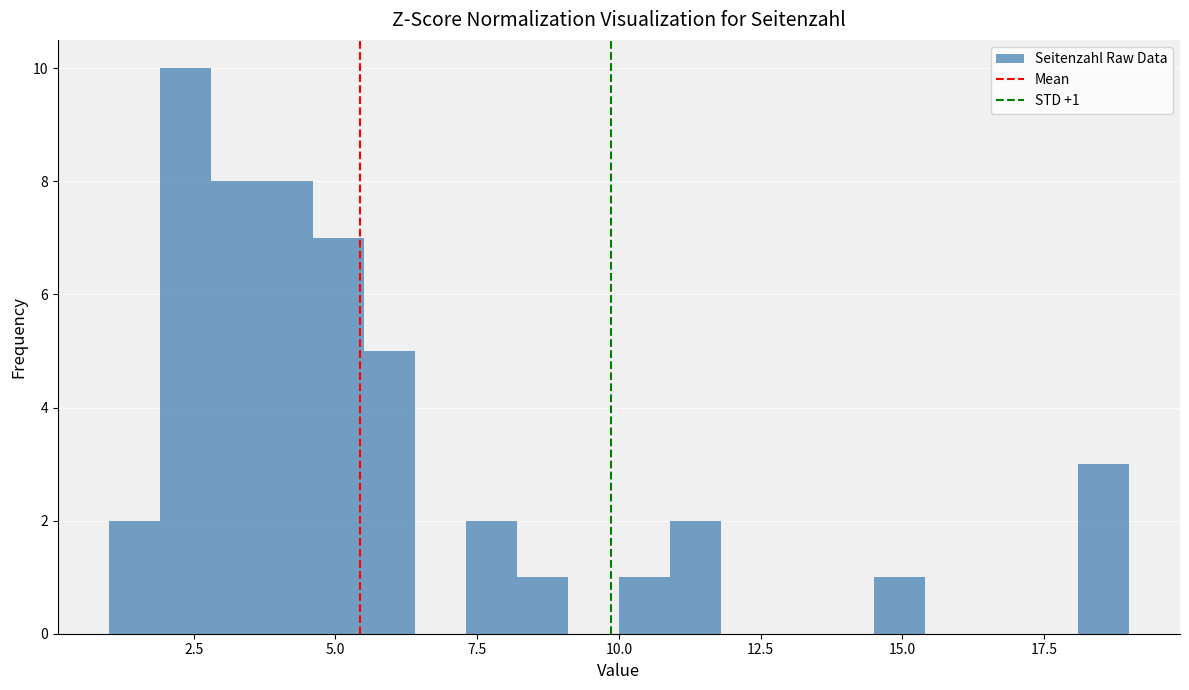

Around what value on the x-axis is the tallest bar? Give the approximate position of its centre, as read against the axis.

2.5